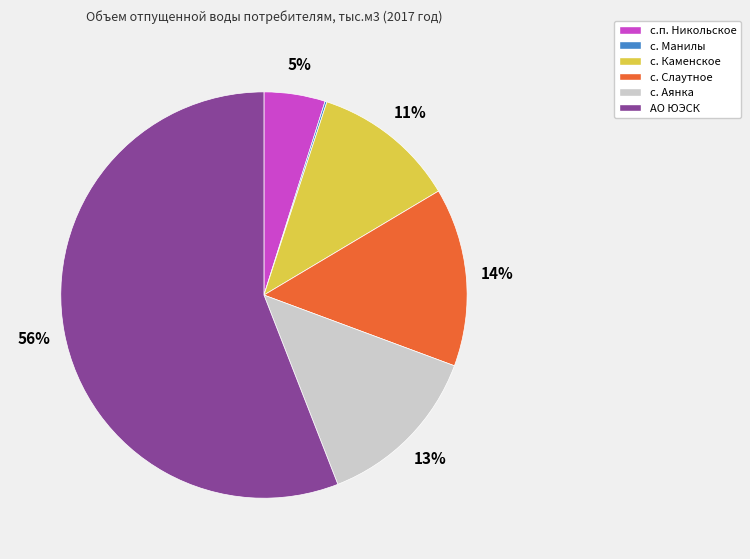

Approximately how many times larger is the value at с. Слаутное compared to с. Аянка?

1.1